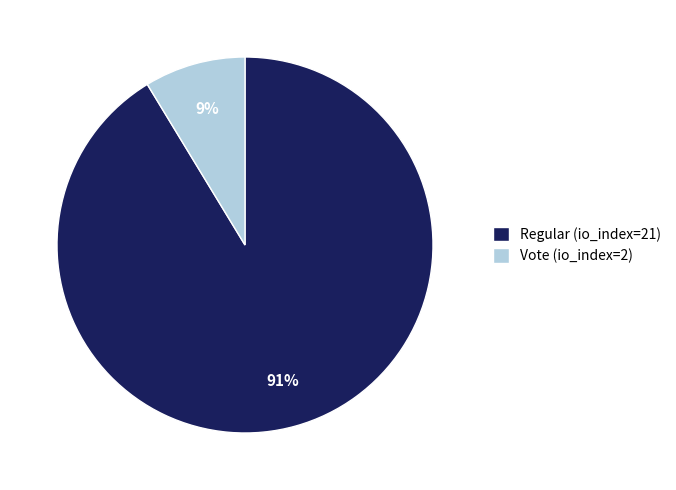

To the nearest percent, what portion does Regular (io_index=21) represent?

91%